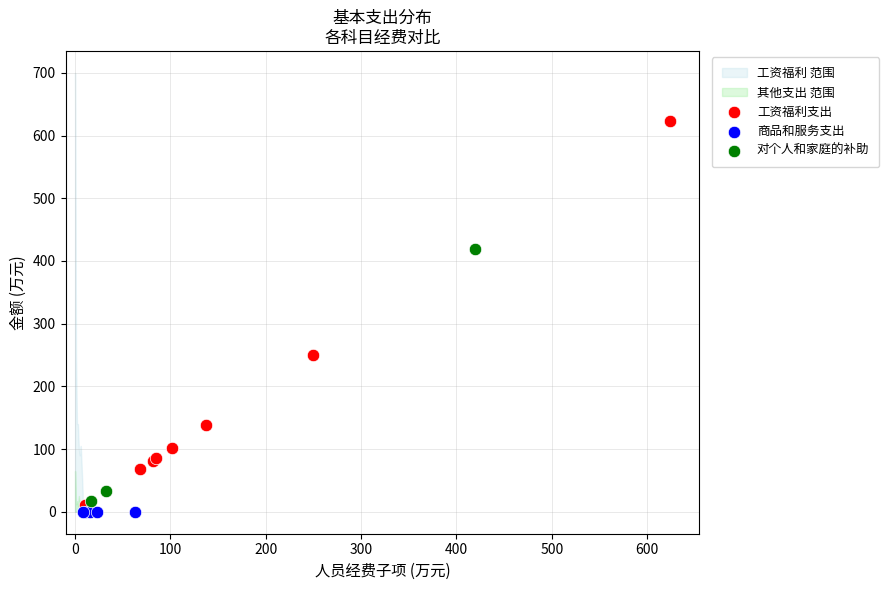

Which series contains the highest Y value?

工资福利支出